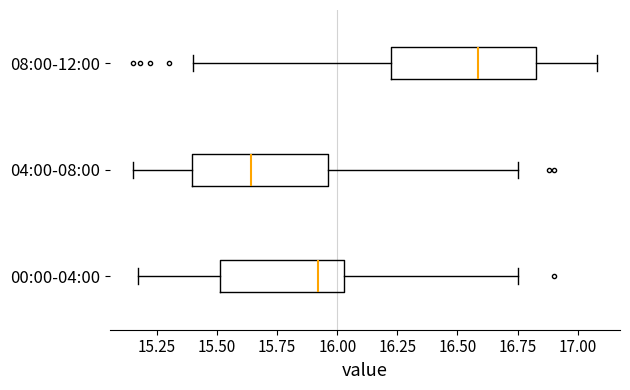

Where does the median line of the box for 08:00-12:00 sit on the x-axis? The values are not printed on the chart, so give them approximately, as read against the axis.

16.60